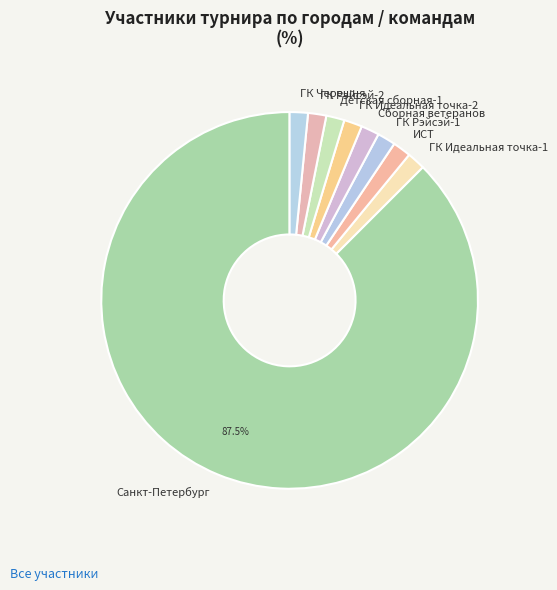

Is the sum of ГК Черешня and ГК Рэйсэй-2 greater than half?

No